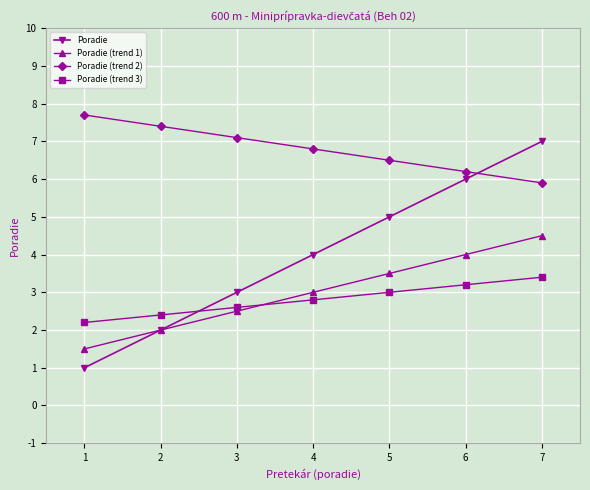

True or false: Poradie and Poradie (trend 2) cross at least once.

True